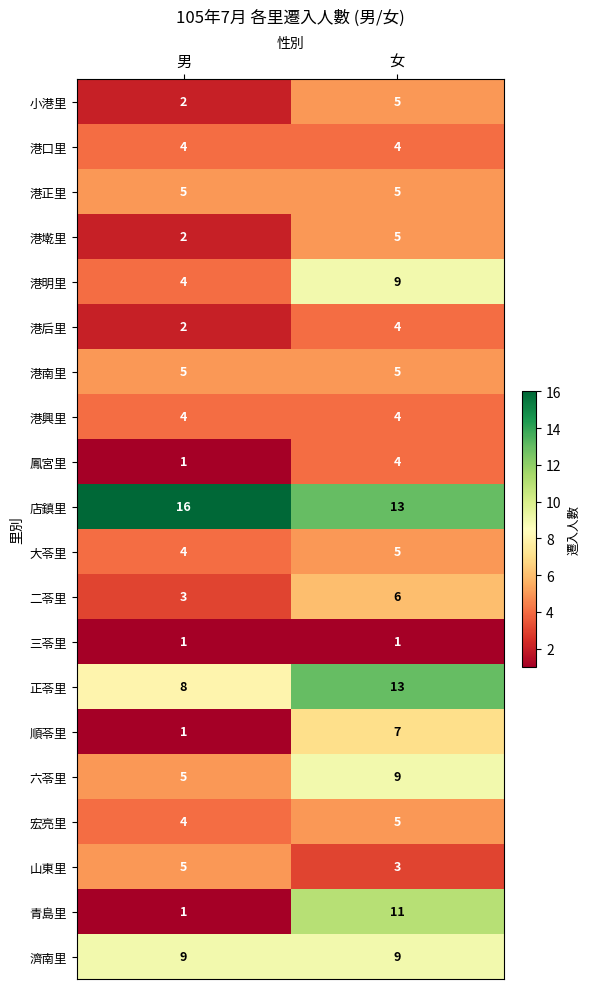

What is the minimum value shown in the chart?

1